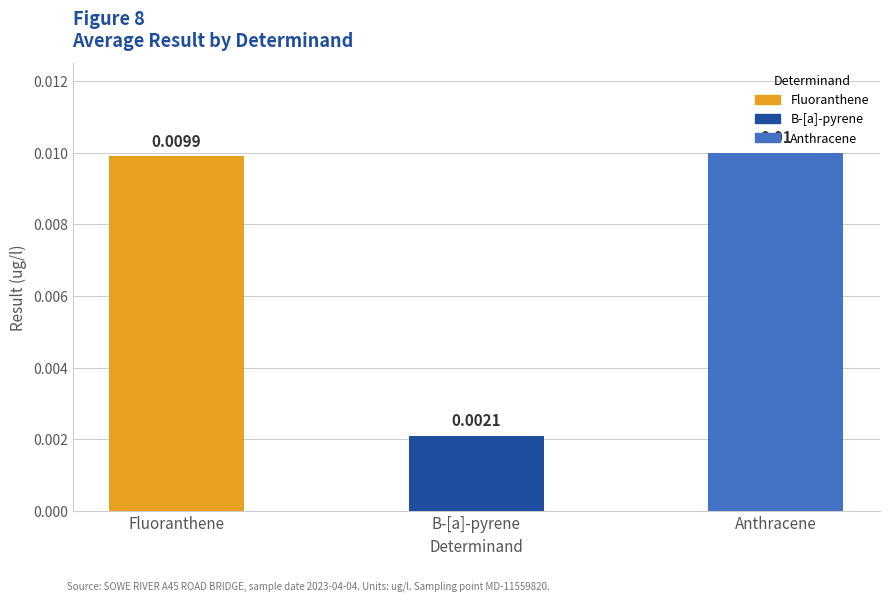

Count the number of categories in the chart.

3